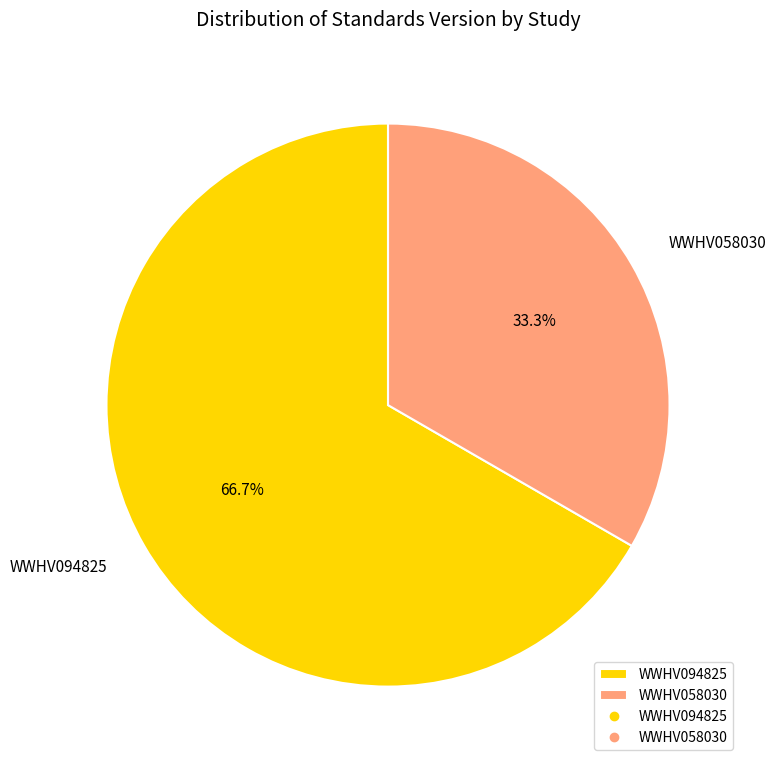

Is the sum of WWHV094825 and WWHV058030 greater than half?

Yes